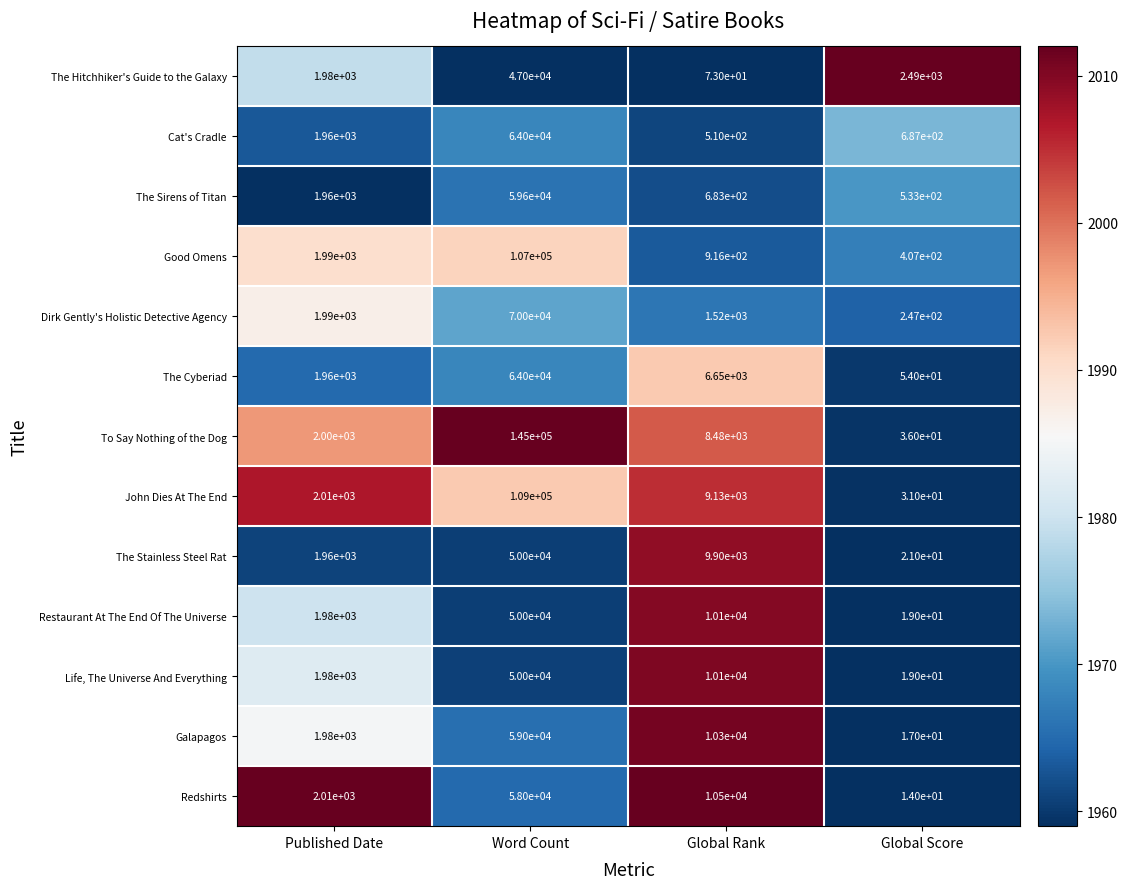

Which series has the largest range (max minus min)?

To Say Nothing of the Dog